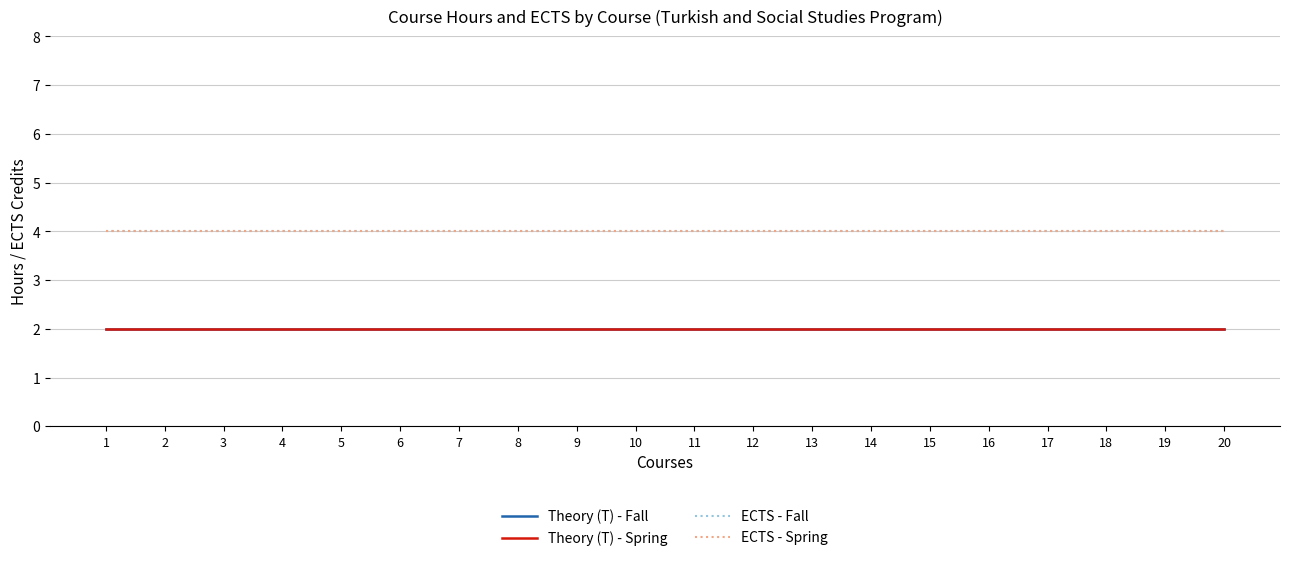

Reading left to right, transcribe all the data shown in this chart.

Theory (T) - Fall: 1=2	2=2	3=2	4=2	5=2	6=2	7=2	8=2	9=2	10=2	11=2	12=2	13=2	14=2	15=2	16=2	17=2	18=2	19=2	20=2
Theory (T) - Spring: 1=2	2=2	3=2	4=2	5=2	6=2	7=2	8=2	9=2	10=2	11=2	12=2	13=2	14=2	15=2	16=2	17=2	18=2	19=2	20=2
ECTS - Fall: 1=4	2=4	3=4	4=4	5=4	6=4	7=4	8=4	9=4	10=4	11=4	12=4	13=4	14=4	15=4	16=4	17=4	18=4	19=4	20=4
ECTS - Spring: 1=4	2=4	3=4	4=4	5=4	6=4	7=4	8=4	9=4	10=4	11=4	12=4	13=4	14=4	15=4	16=4	17=4	18=4	19=4	20=4